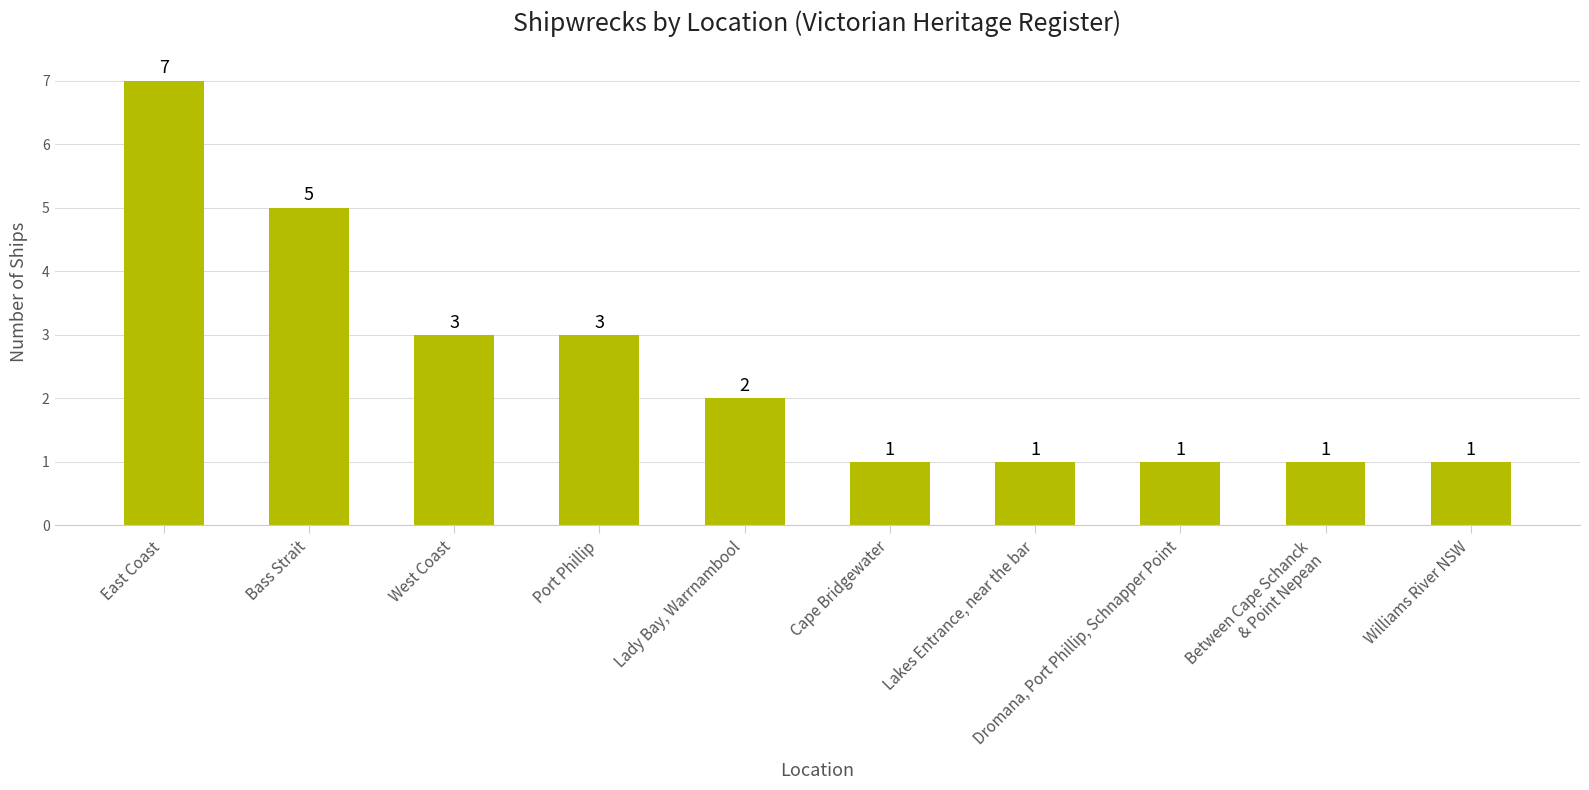

At which label does the data first exceed 2?

East Coast